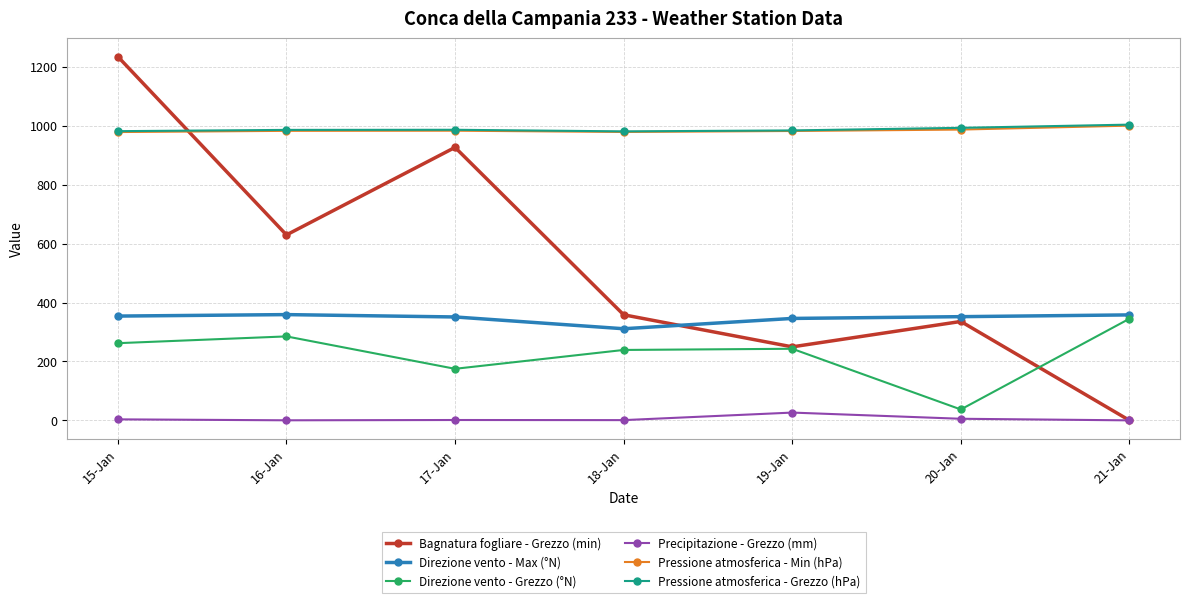

The value of Bagnatura fogliare - Grezzo (min) at 18-Jan is 358.4. True or false?

True